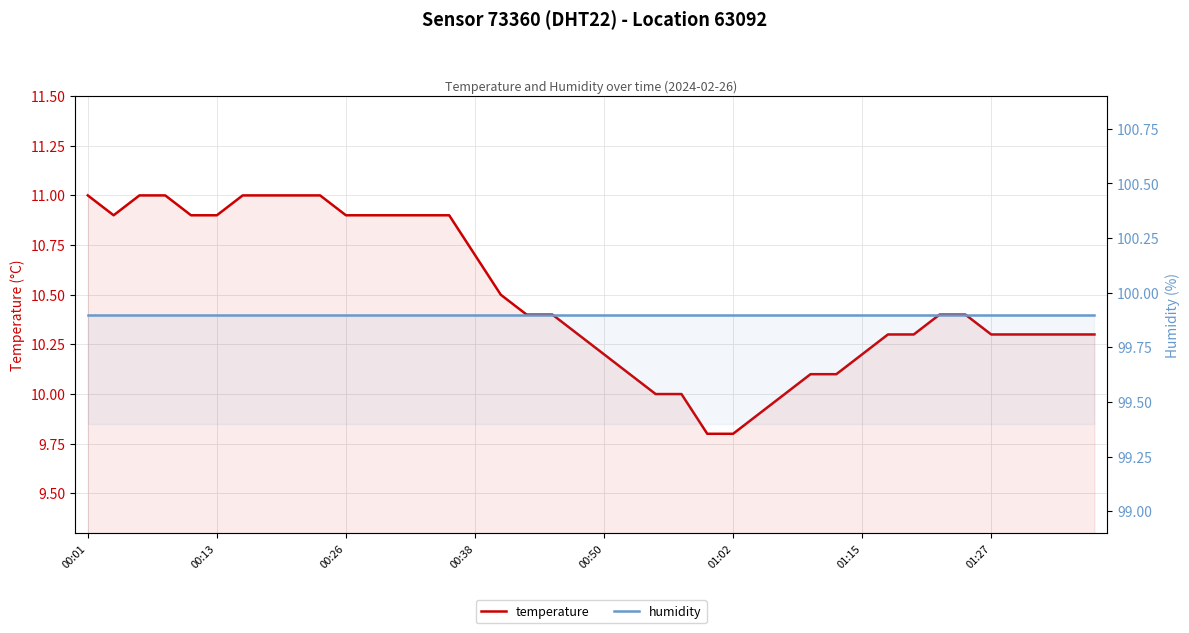

What are all the series names shown in the legend?

temperature, humidity